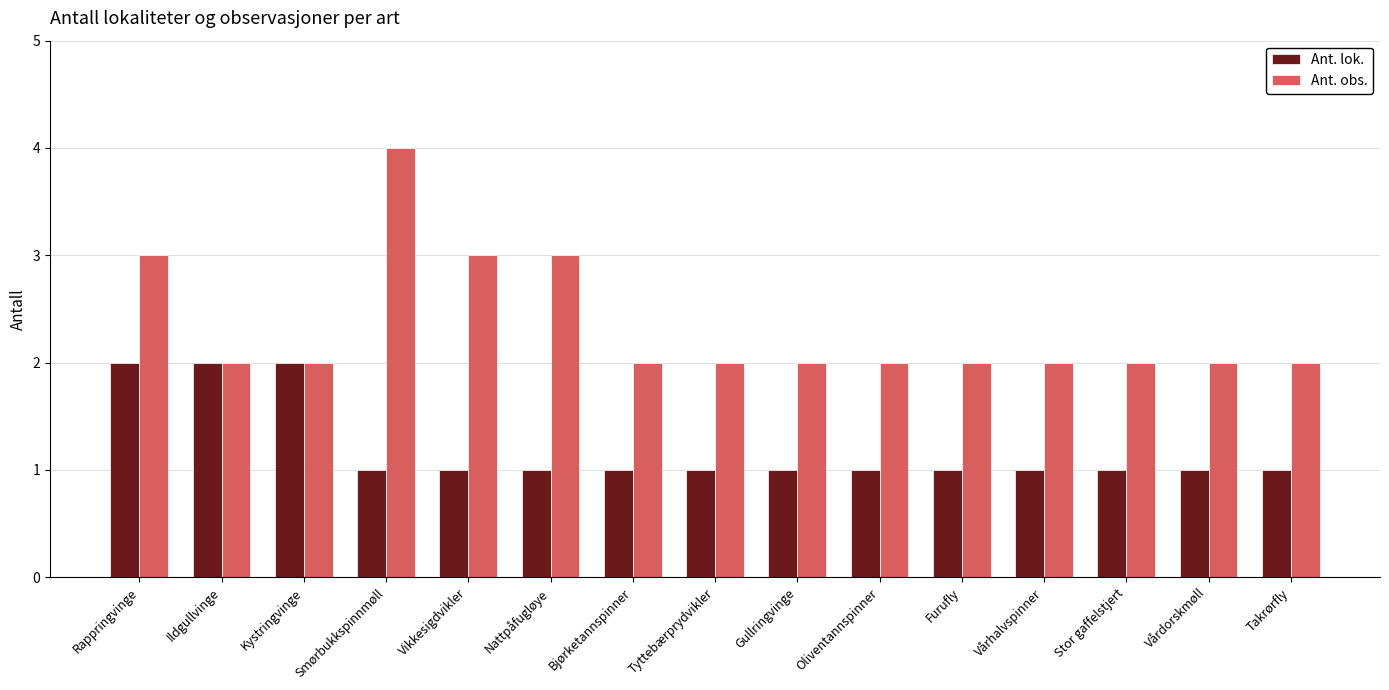

The Ant. obs. series shows 4 at Nattpåfugløye. True or false?

False